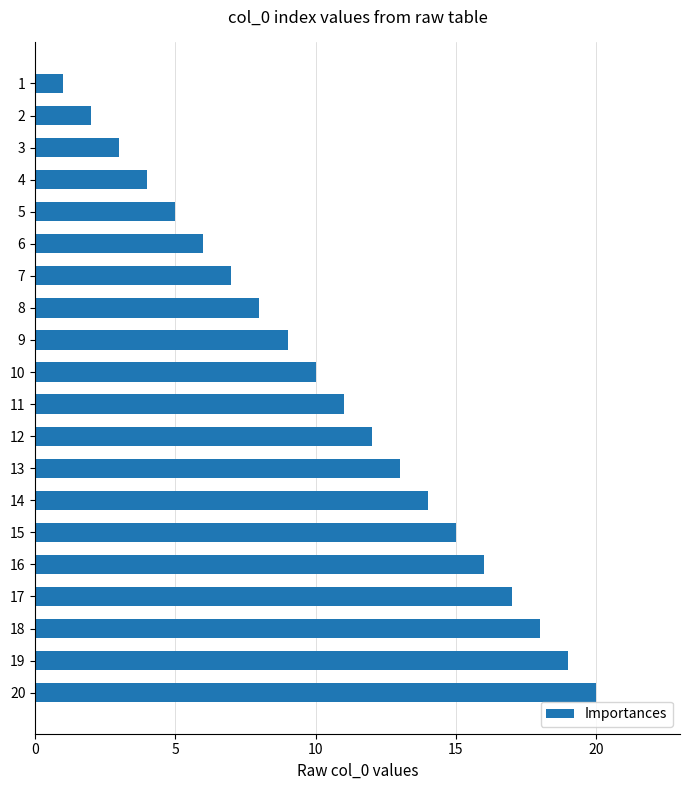

At which label is the value closest to 10?

10